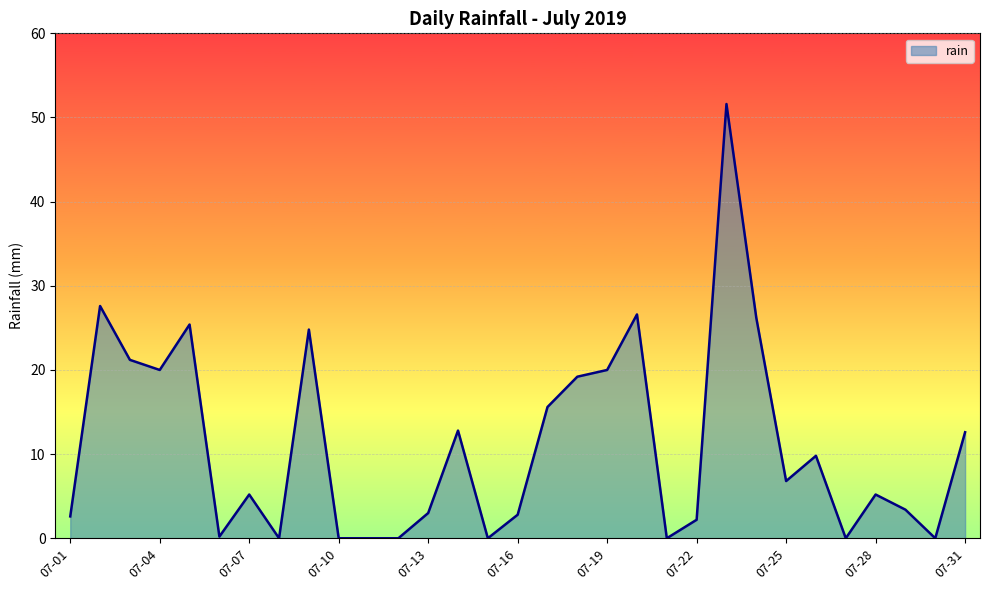

What is the greatest value displayed?

51.6